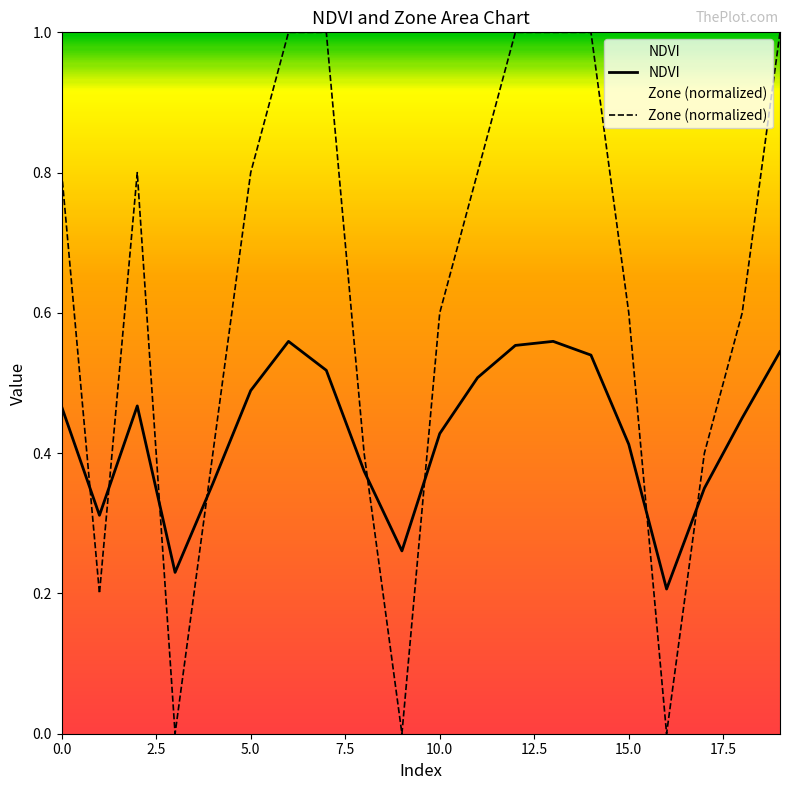

True or false: NDVI and Zone (normalized) intersect in this chart.

True